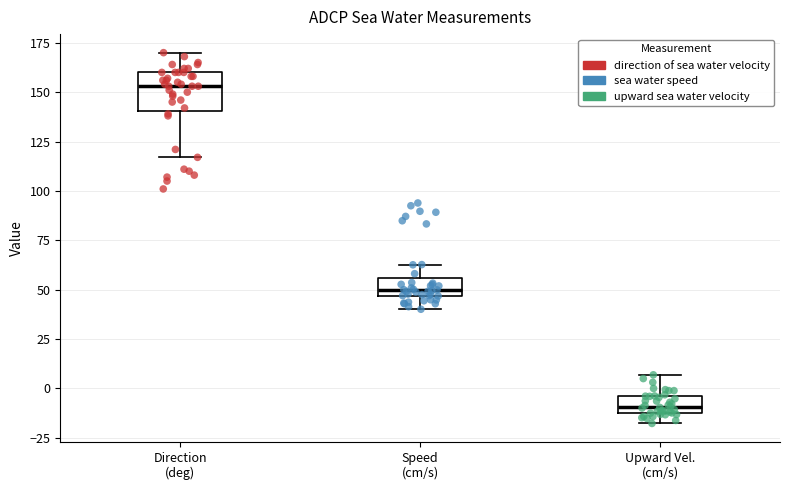

Reading left to right, transcribe this box plot: for each box, give where its median line is, the range the box spans, and where its two whiskers end, as read against the y-axis. The values are not printed on the chart, so give them approximately, as read against the axis.

Direction (deg): median 155, box 140 to 160, whiskers 115 to 170
Speed (cm/s): median 50, box 45 to 55, whiskers 40 to 65
Upward Vel. (cm/s): median -10 (inside the box), box -10 to -5, whiskers -20 to 5